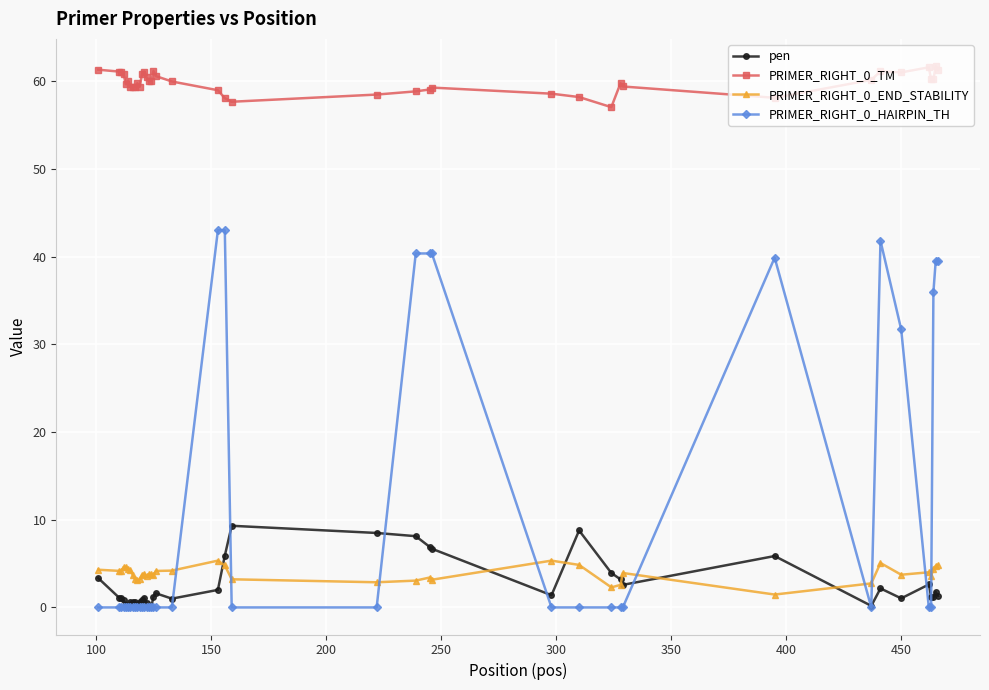

True or false: PRIMER_RIGHT_0_END_STABILITY and PRIMER_RIGHT_0_TM cross at least once.

False